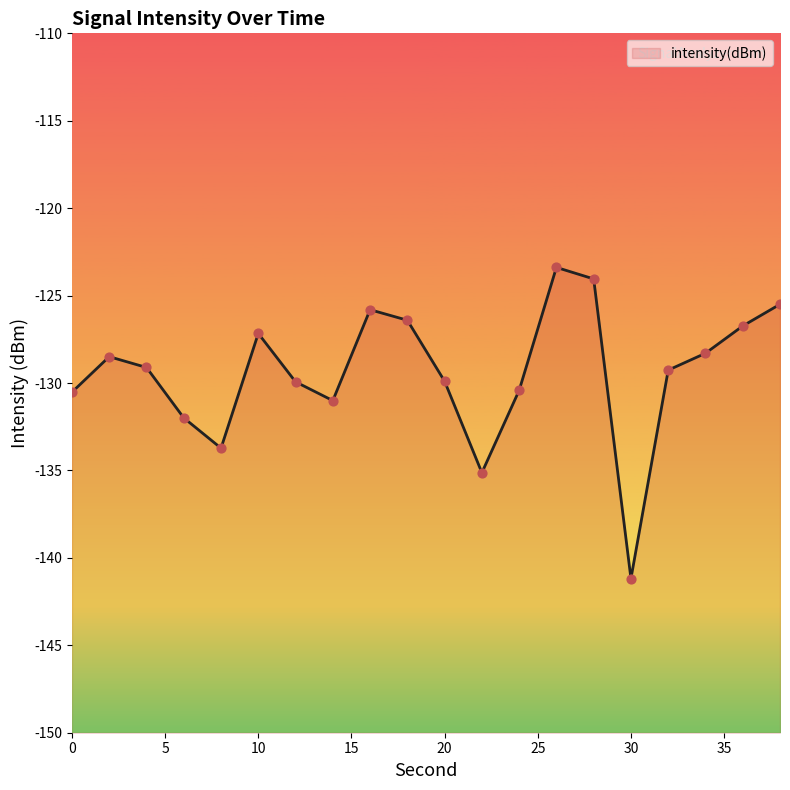

What is the change in value from 14 to 28?

+7.0